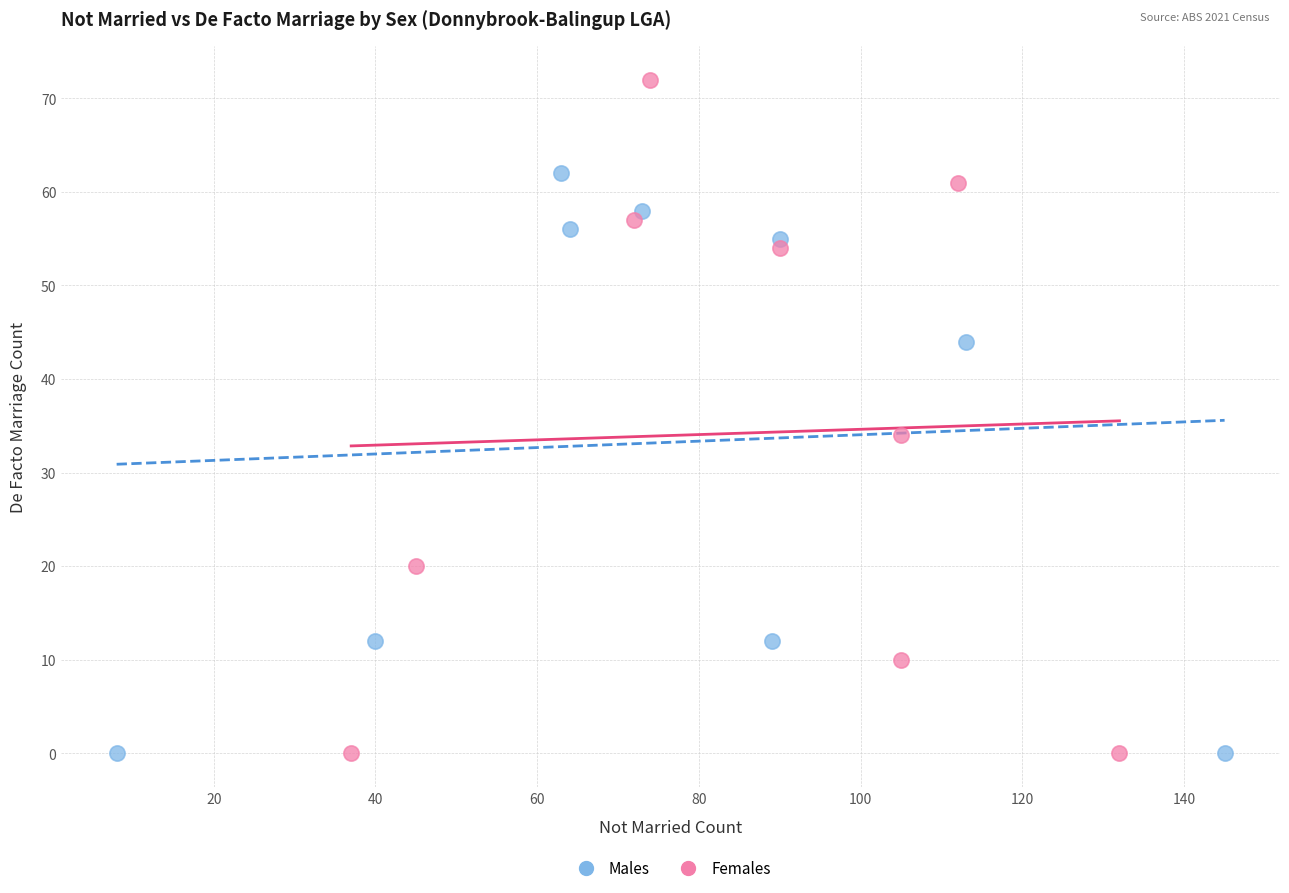

Which series contains the highest Y value?

Females